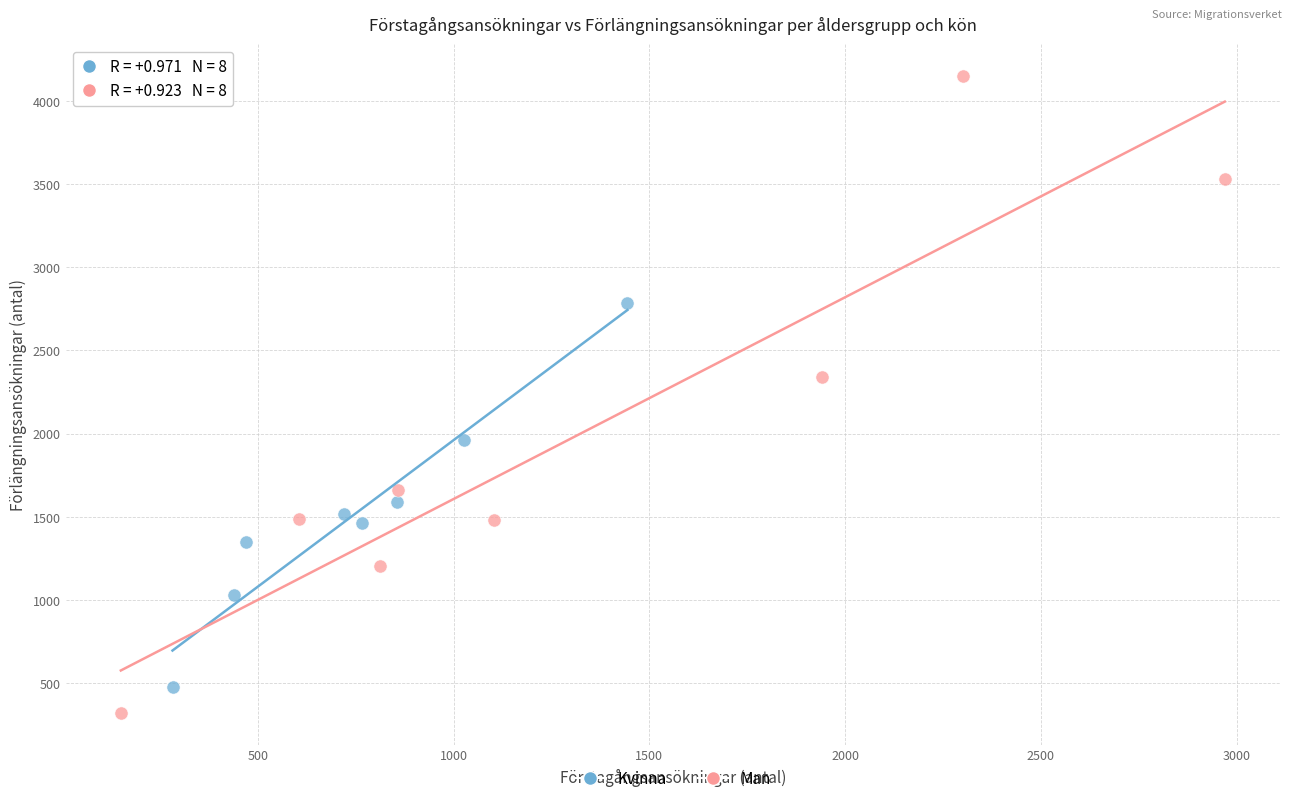

Which series contains the highest Y value?

Man